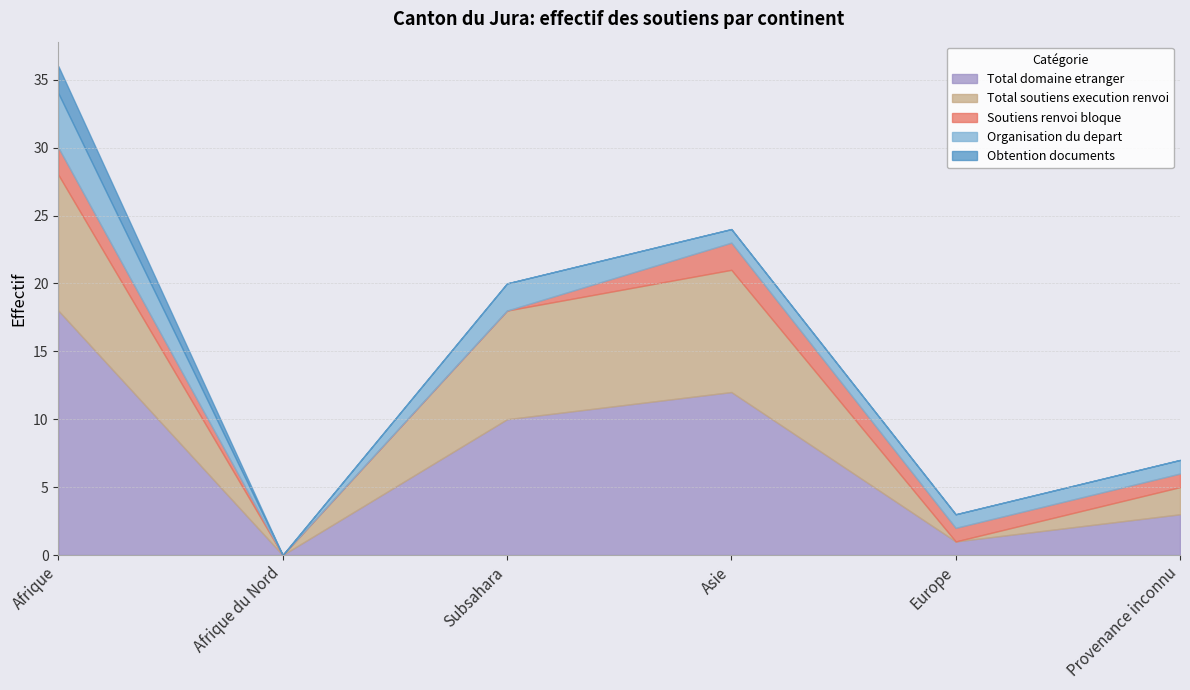

How many data points in Total domaine etranger are less than 10?

3